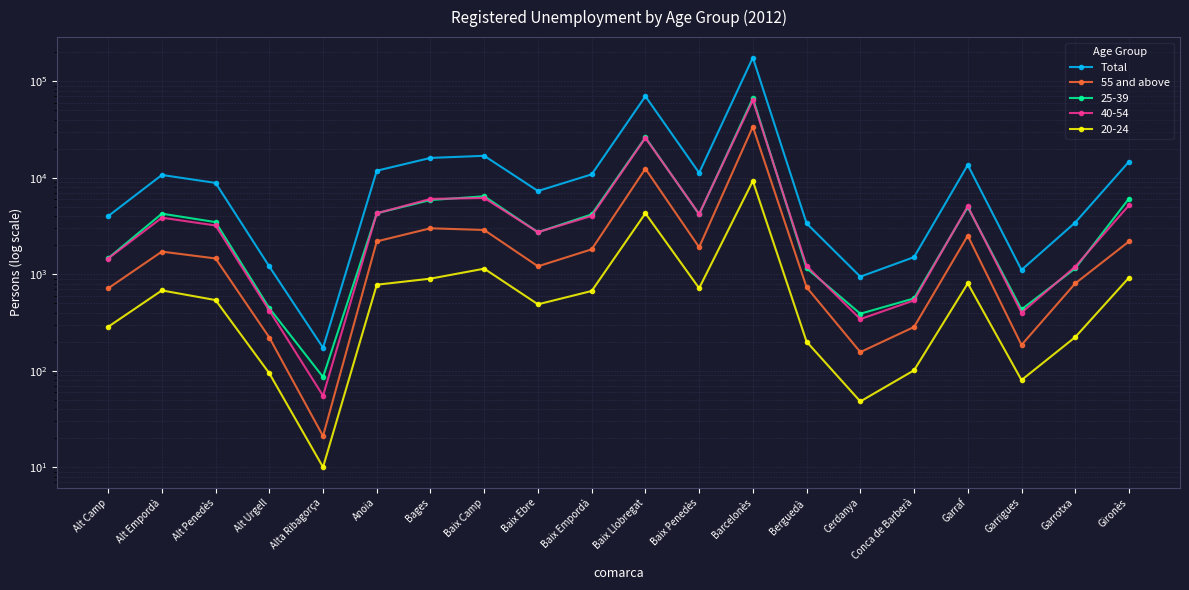

Reading right to left, extract all data points from this chart.

Total: 14692	3440	1109	13593	1506	944	3371	176480	11256	70110	10862	7302	16914	16087	11848	173	1204	8854	10709	4002
55 and above: 2187	804	185	2510	284	156	734	33883	1906	12433	1814	1209	2878	2998	2193	21	221	1458	1718	714